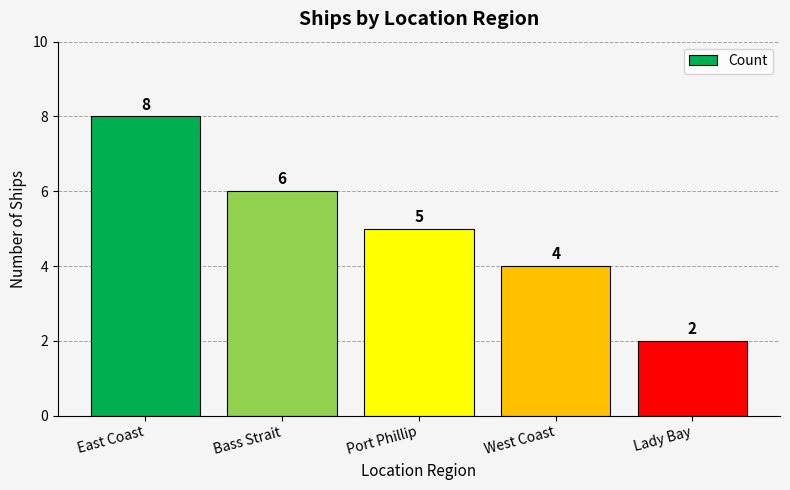

Which label corresponds to the smallest value in the chart?

Lady Bay